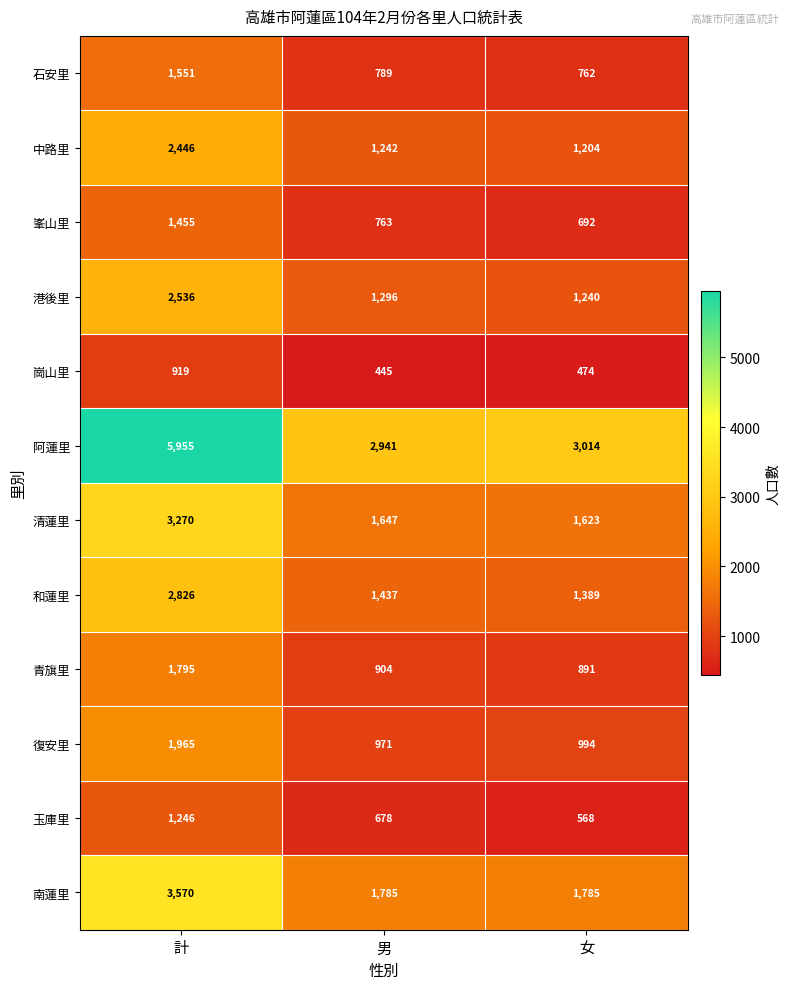

What is the sum of the 玉庫里 values at 計 and 女?

1814